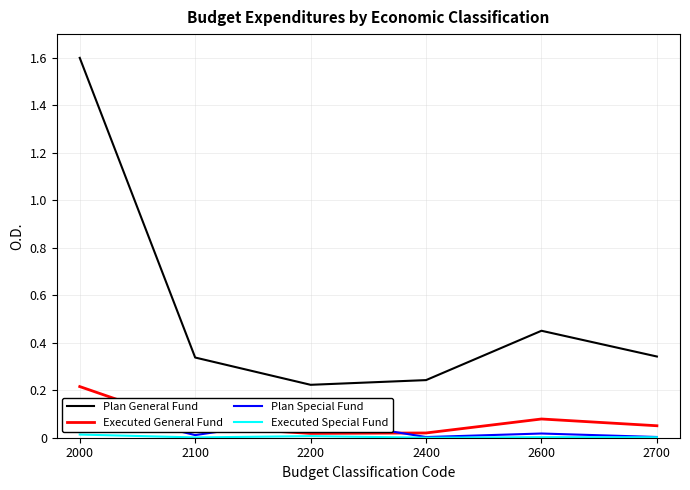

Which category has the highest value in the Plan Special Fund series?

2000